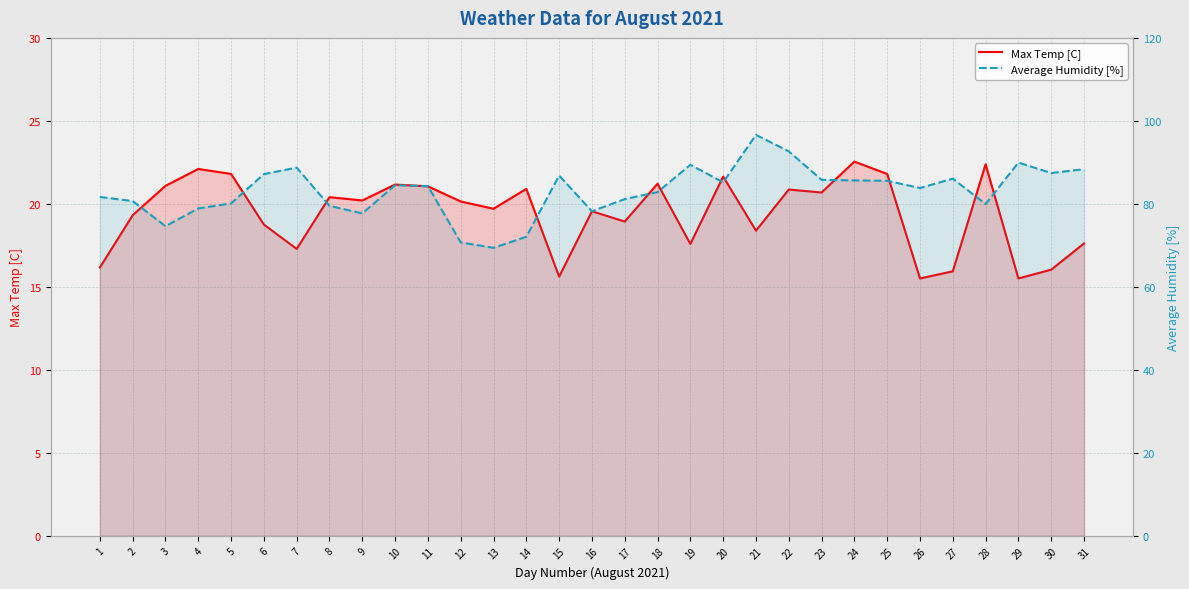

Which series has the widest spread of values?

Average Humidity [%]